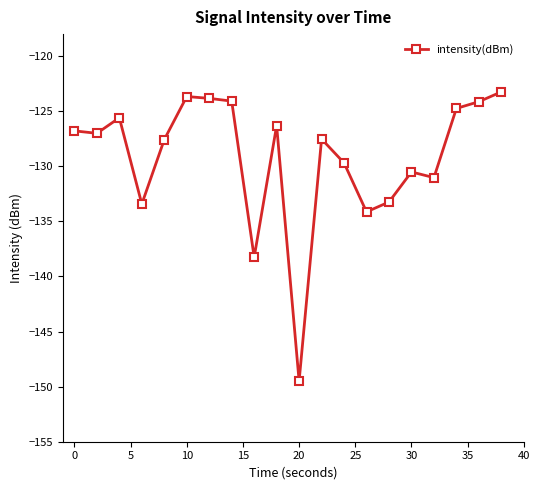

What is the greatest value displayed?

-123.2